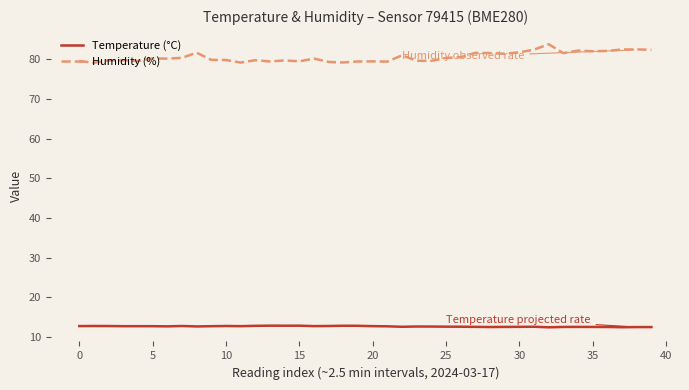

True or false: Humidity (%) and Temperature (°C) cross at least once.

False